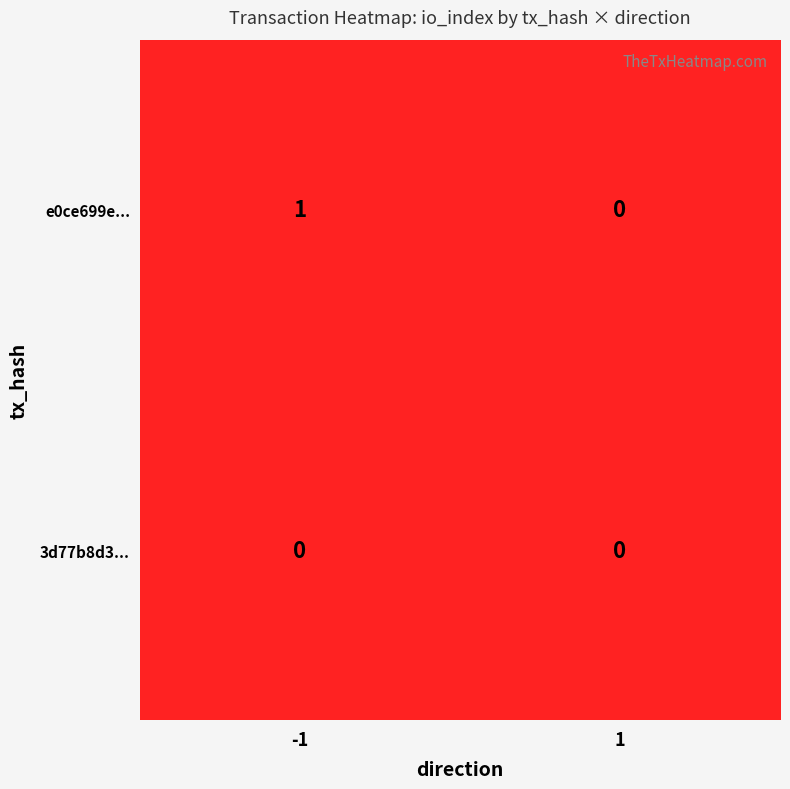

The value of e0ce699e... at 1 is 0. True or false?

True